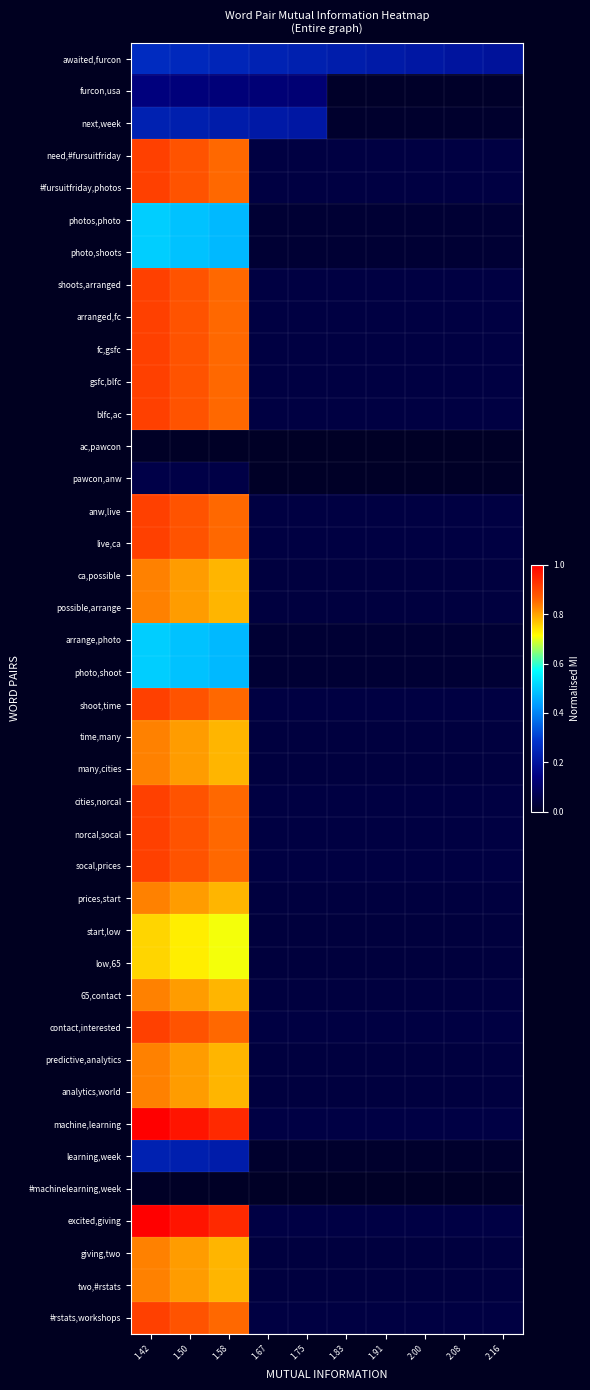

How many distinct data groups are displayed?

40